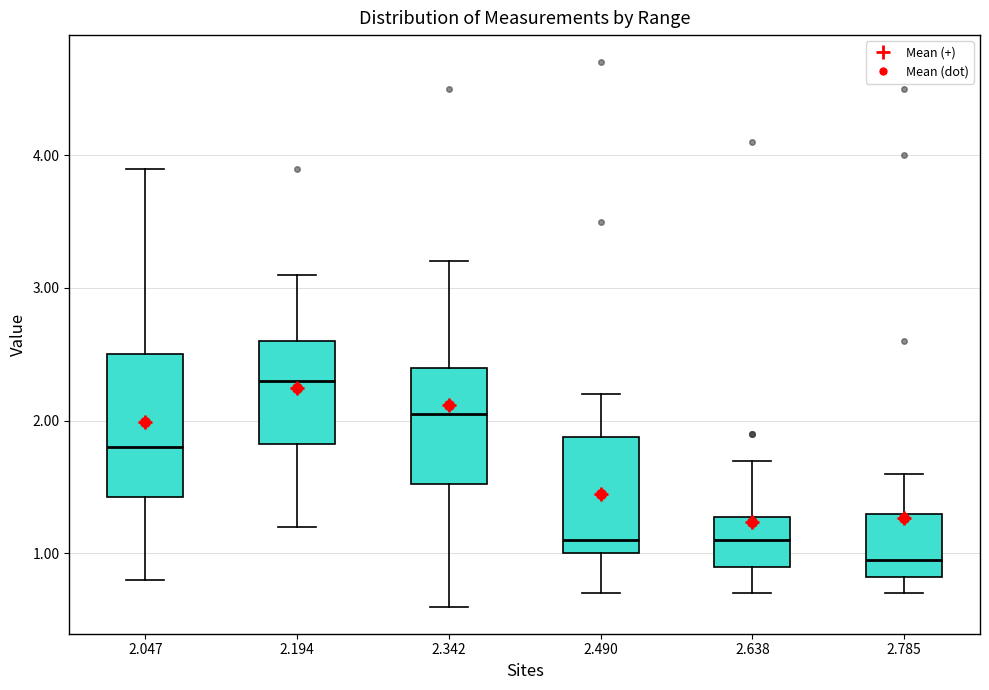

Which box has the highest median line?

2.194